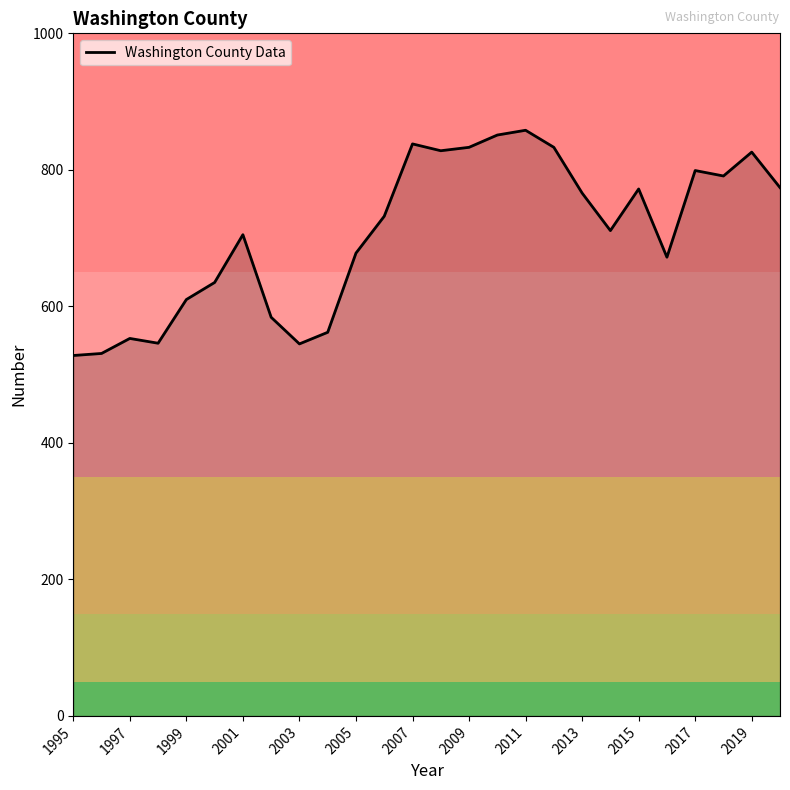

What is the greatest value displayed?

858